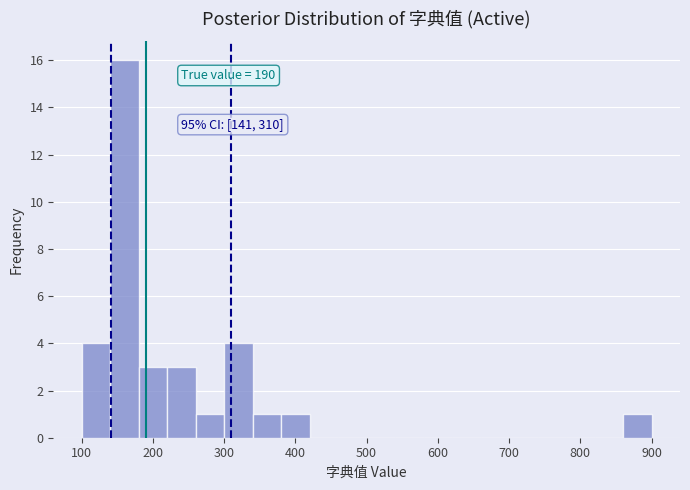

Which range on the x-axis has the tallest bar?

140 to 180